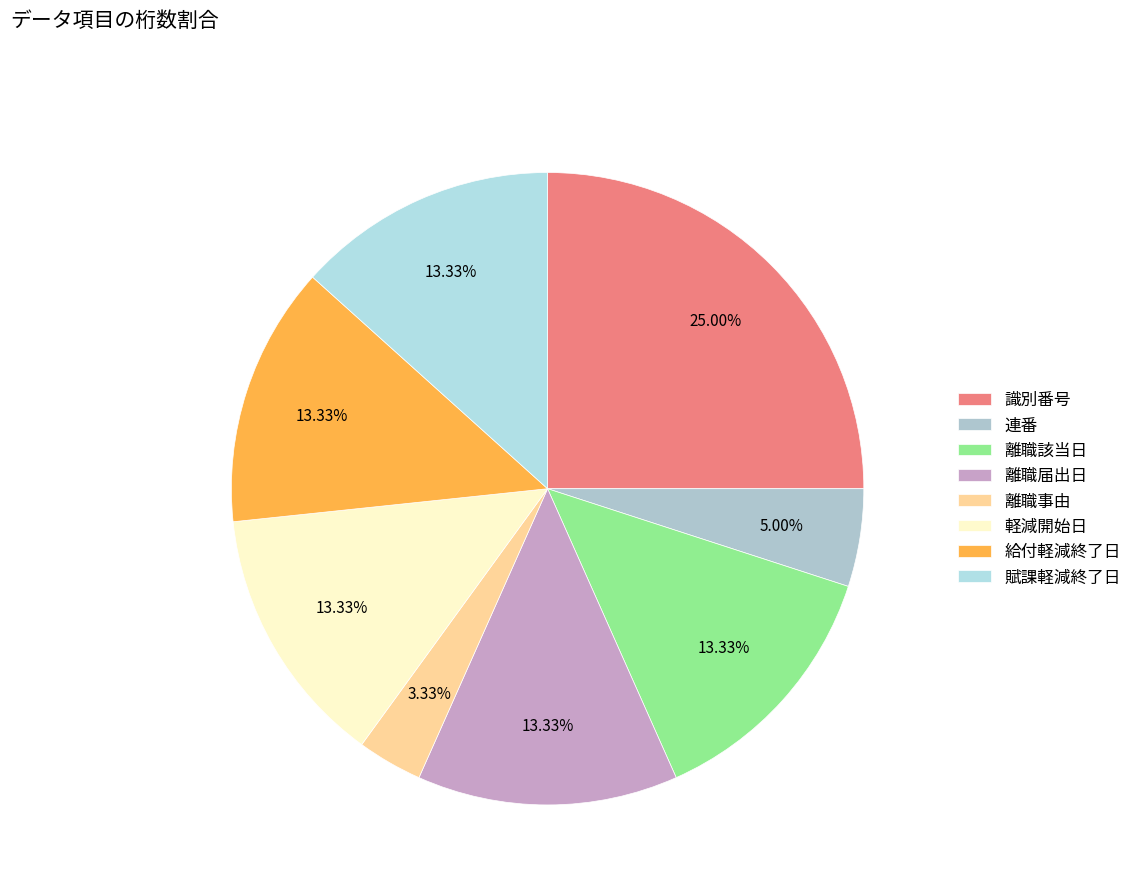

What is the ratio of the value at 離職該当日 to the value at 軽減開始日?

1.0